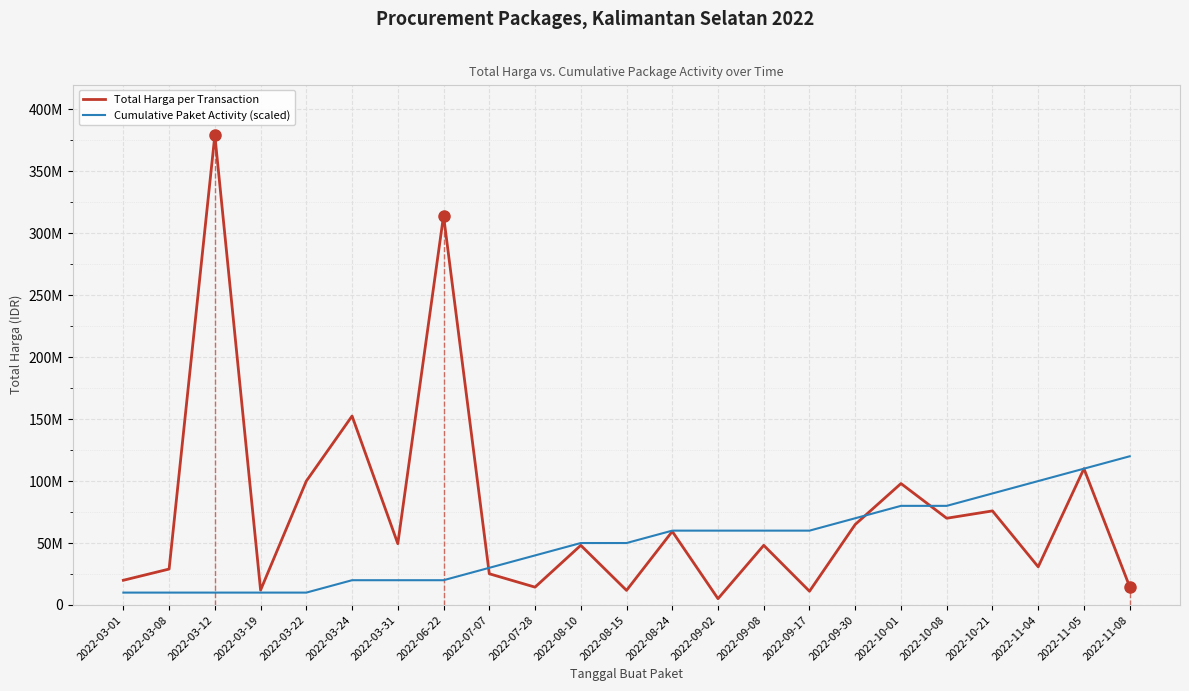

Is it true that Total Harga per Transaction equals 49478000 at 2022-03-31?

True